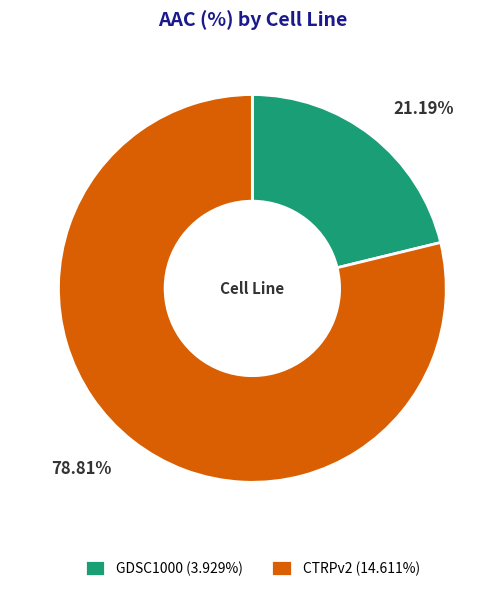

To the nearest percent, what portion does CTRPv2 represent?

79%